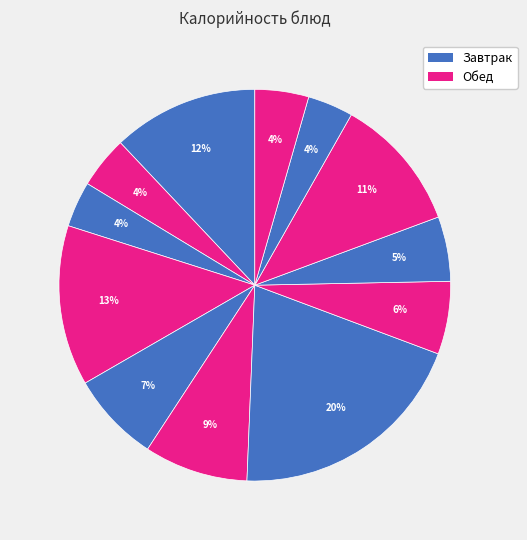

How many segments does this pie chart have?

12